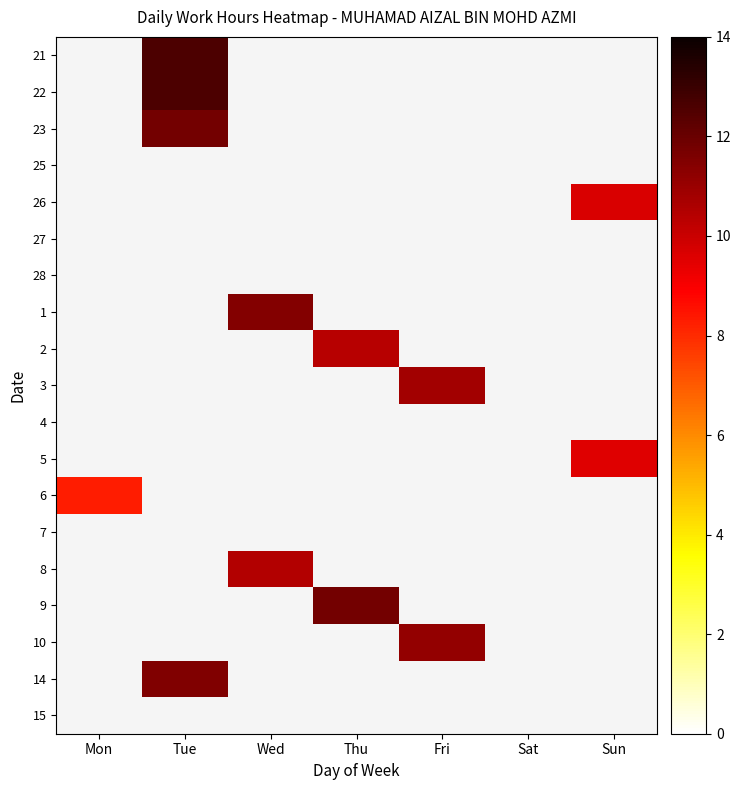

Reading left to right, extract all data points from this chart.

21: Mon=0.0	Tue=12.6	Wed=0.0	Thu=0.0	Fri=0.0	Sat=0.0	Sun=0.0
22: Mon=0.0	Tue=12.6	Wed=0.0	Thu=0.0	Fri=0.0	Sat=0.0	Sun=0.0
23: Mon=0.0	Tue=11.8	Wed=0.0	Thu=0.0	Fri=0.0	Sat=0.0	Sun=0.0
25: Mon=0.0	Tue=0.0	Wed=0.0	Thu=0.0	Fri=0.0	Sat=0.0	Sun=0.0
26: Mon=0.0	Tue=0.0	Wed=0.0	Thu=0.0	Fri=0.0	Sat=0.0	Sun=9.7
27: Mon=0.0	Tue=0.0	Wed=0.0	Thu=0.0	Fri=0.0	Sat=0.0	Sun=0.0
28: Mon=0.0	Tue=0.0	Wed=0.0	Thu=0.0	Fri=0.0	Sat=0.0	Sun=0.0
1: Mon=0.0	Tue=0.0	Wed=11.5	Thu=0.0	Fri=0.0	Sat=0.0	Sun=0.0
2: Mon=0.0	Tue=0.0	Wed=0.0	Thu=10.3	Fri=0.0	Sat=0.0	Sun=0.0
3: Mon=0.0	Tue=0.0	Wed=0.0	Thu=0.0	Fri=10.8	Sat=0.0	Sun=0.0
4: Mon=0.0	Tue=0.0	Wed=0.0	Thu=0.0	Fri=0.0	Sat=0.0	Sun=0.0
5: Mon=0.0	Tue=0.0	Wed=0.0	Thu=0.0	Fri=0.0	Sat=0.0	Sun=9.6
6: Mon=8.3	Tue=0.0	Wed=0.0	Thu=0.0	Fri=0.0	Sat=0.0	Sun=0.0
7: Mon=0.0	Tue=0.0	Wed=0.0	Thu=0.0	Fri=0.0	Sat=0.0	Sun=0.0
8: Mon=0.0	Tue=0.0	Wed=10.5	Thu=0.0	Fri=0.0	Sat=0.0	Sun=0.0
9: Mon=0.0	Tue=0.0	Wed=0.0	Thu=11.8	Fri=0.0	Sat=0.0	Sun=0.0
10: Mon=0.0	Tue=0.0	Wed=0.0	Thu=0.0	Fri=11.1	Sat=0.0	Sun=0.0
14: Mon=0.0	Tue=11.5	Wed=0.0	Thu=0.0	Fri=0.0	Sat=0.0	Sun=0.0
15: Mon=0.0	Tue=0.0	Wed=0.0	Thu=0.0	Fri=0.0	Sat=0.0	Sun=0.0